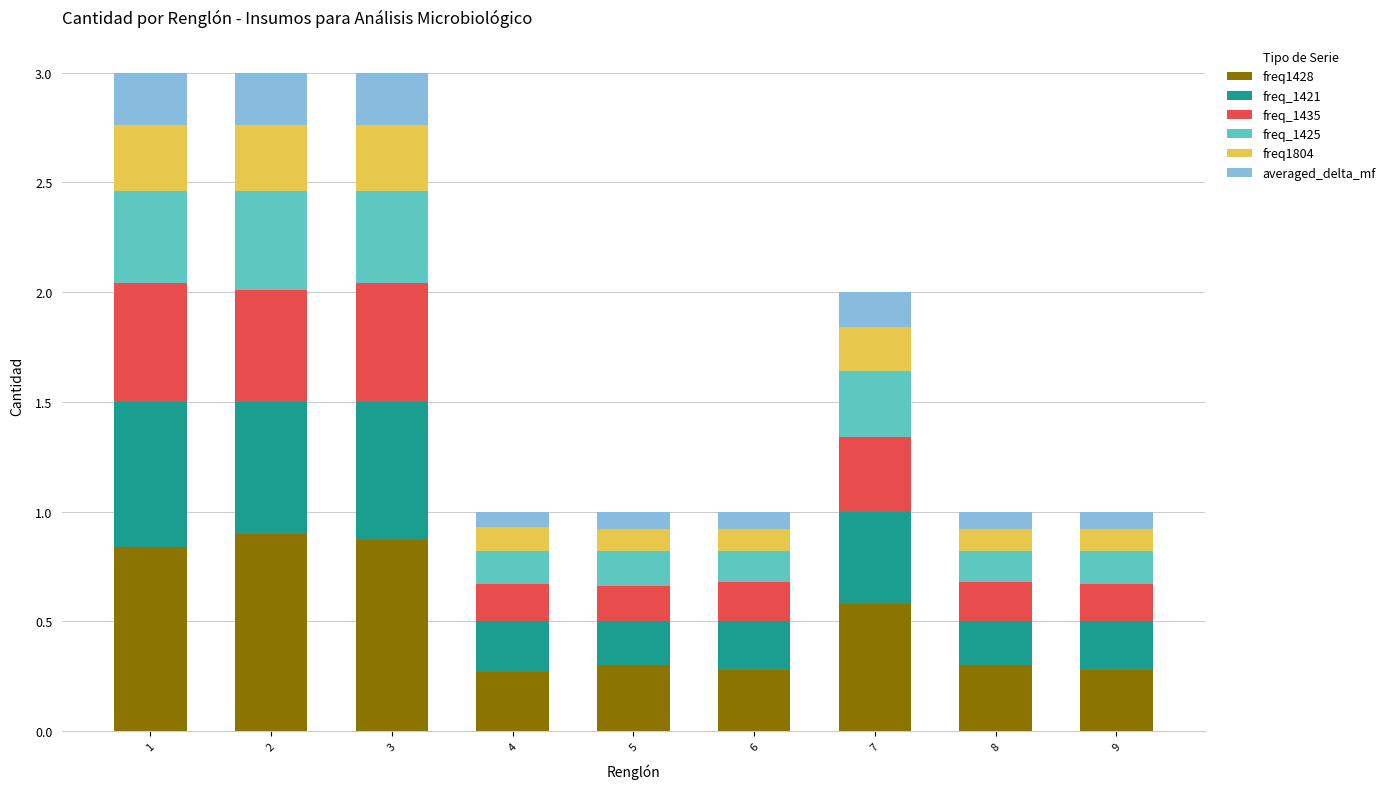

What is the maximum value for freq1428?

0.9